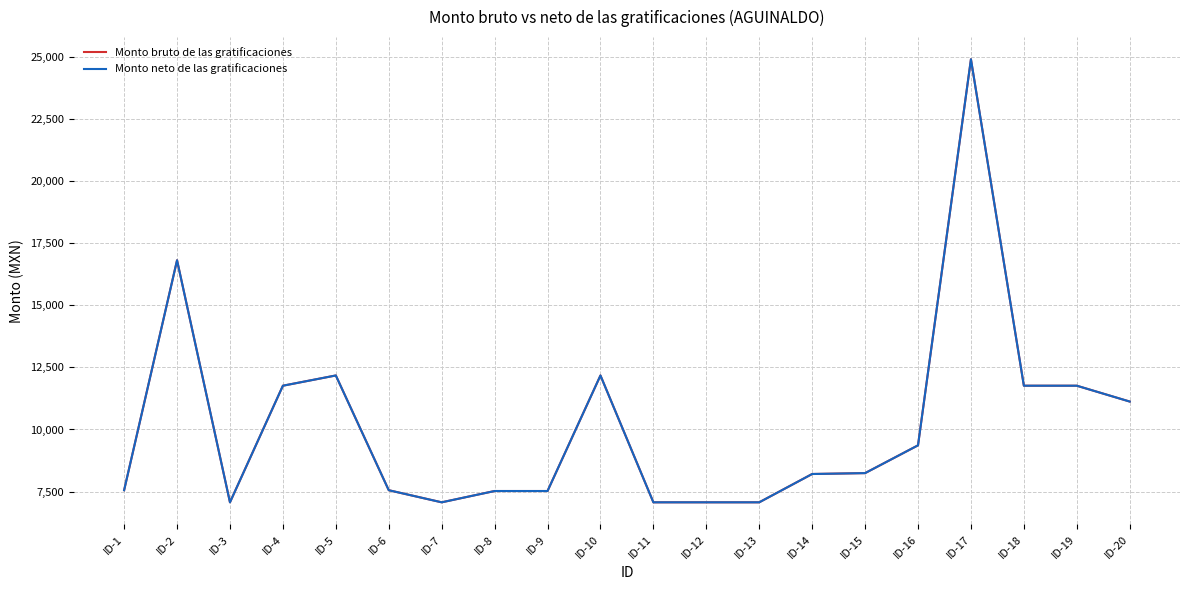

At which category does Monto neto de las gratificaciones reach its first local valley?

ID-3